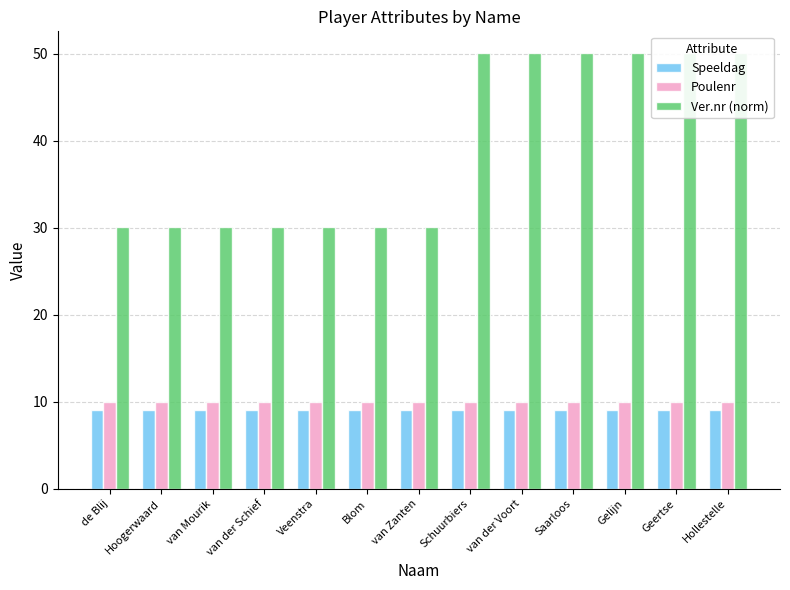

Which series has the largest range (max minus min)?

Ver.nr (norm)